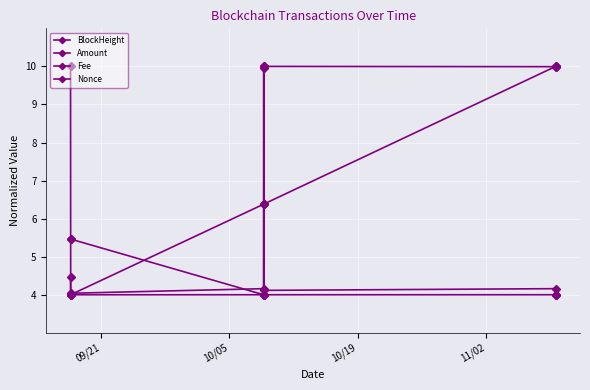

What is the sum of all Amount values?

54.9